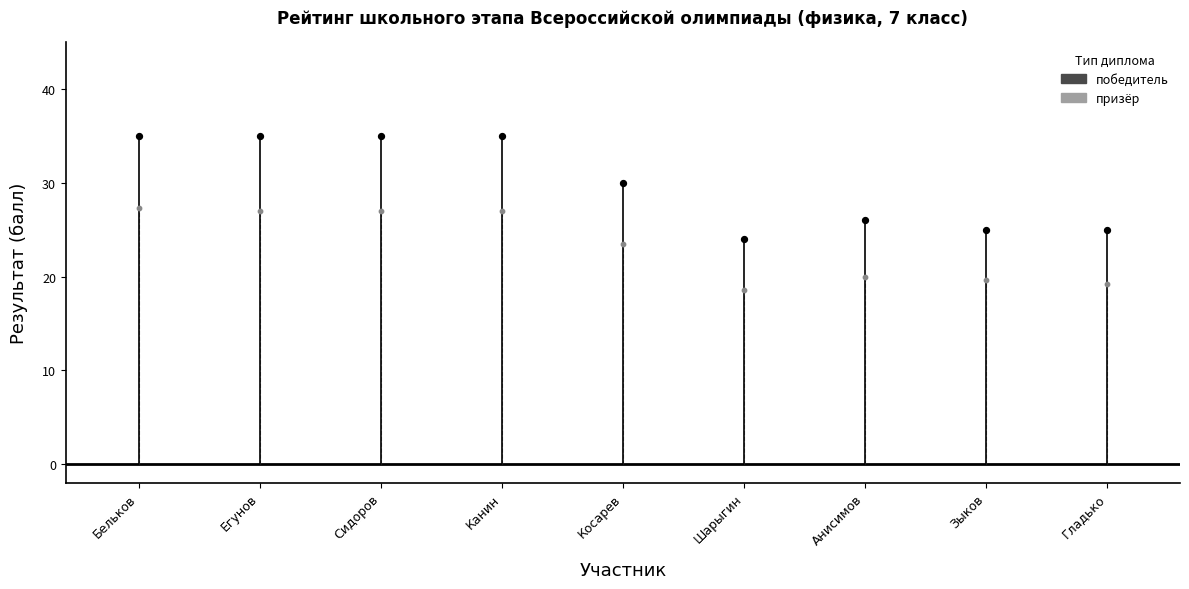

How many points are shown in the scatter plot?

18